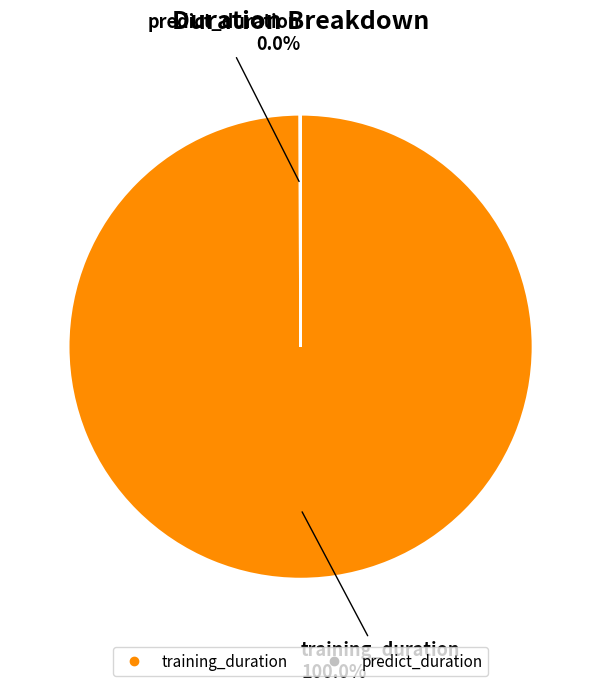

Which category accounts for the majority?

training_duration